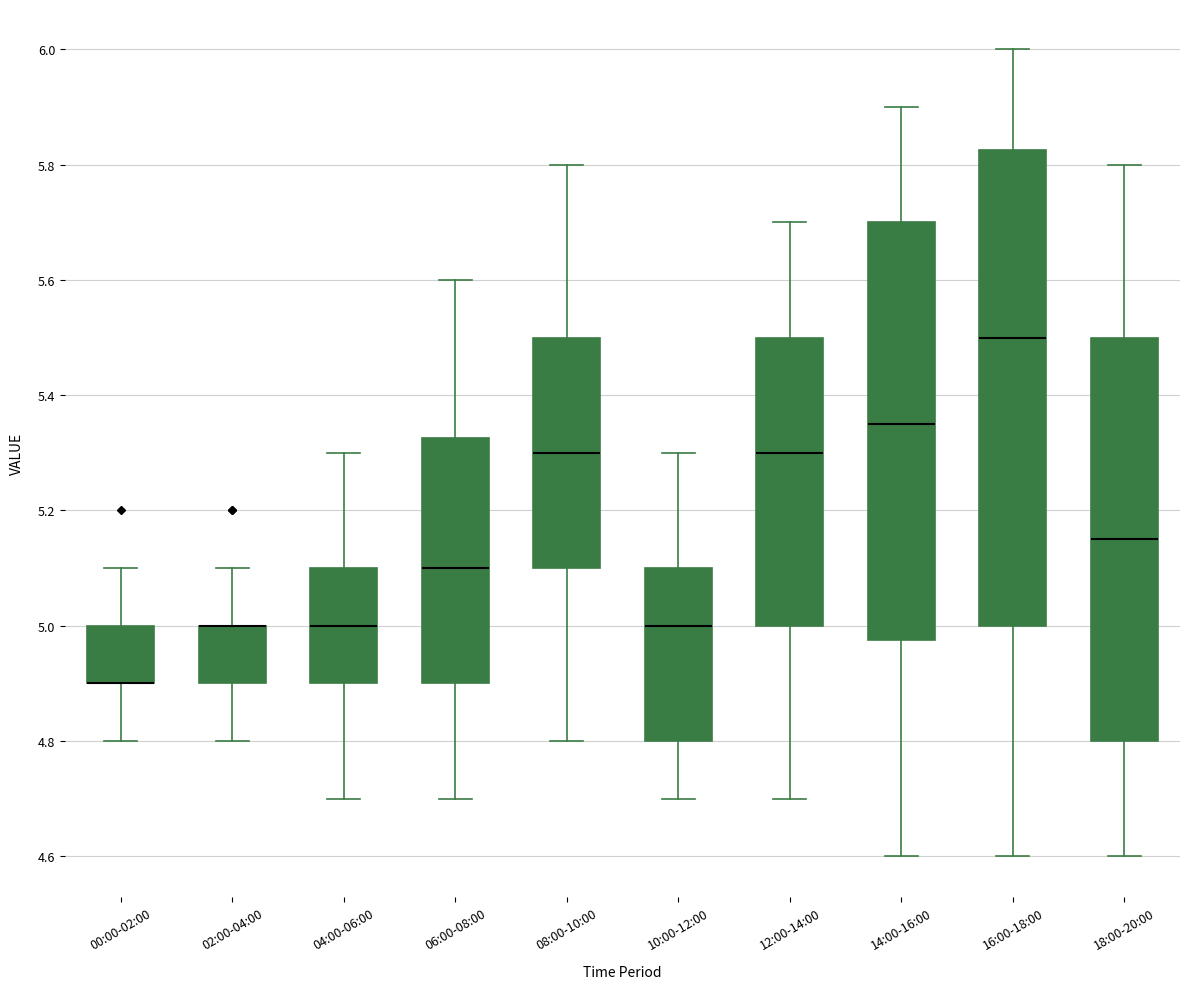

Where is the upper edge of the box for 02:00-04:00 on the y-axis? The values are not printed on the chart, so give them approximately, as read against the axis.

5.00